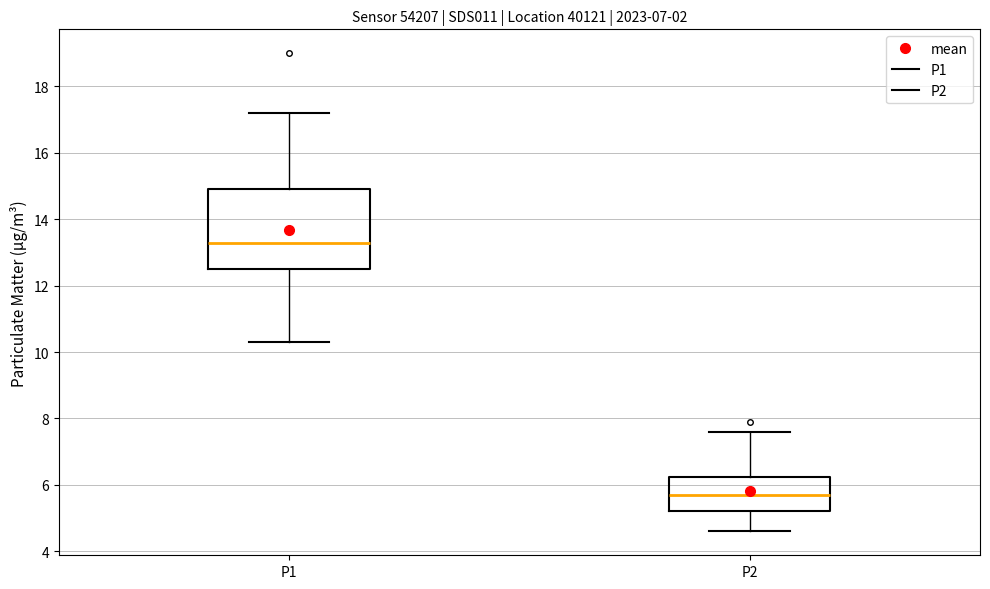

Reading left to right, transcribe this box plot: for each box, give where its median line is, the range the box spans, and where its two whiskers end, as read against the y-axis. The values are not printed on the chart, so give them approximately, as read against the axis.

P1: median 13.4, box 12.6 to 15.0, whiskers 10.4 to 17.2
P2: median 5.8, box 5.2 to 6.2, whiskers 4.6 to 7.6